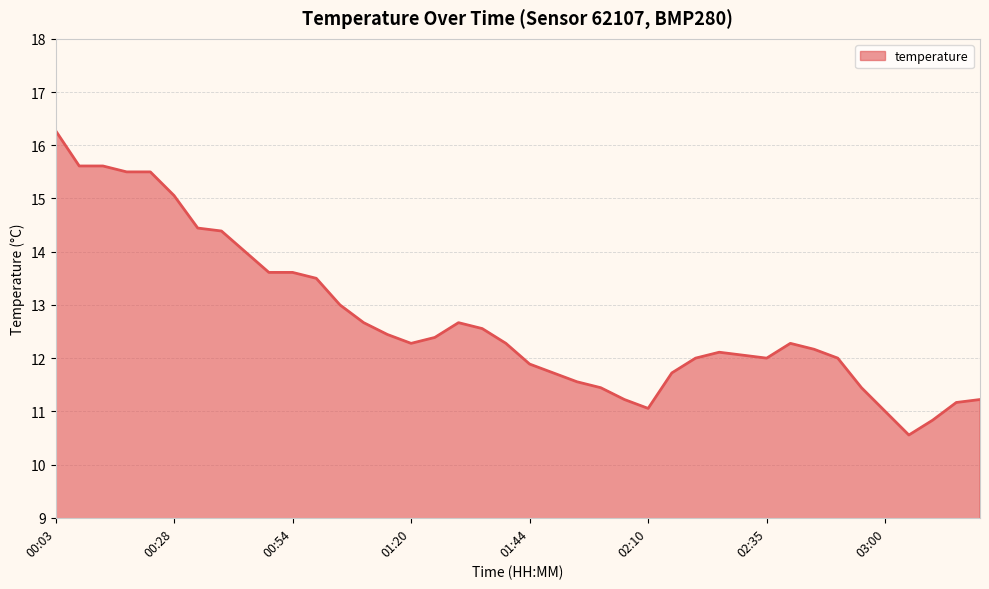

What is the difference between the maximum and minimum values?

5.7